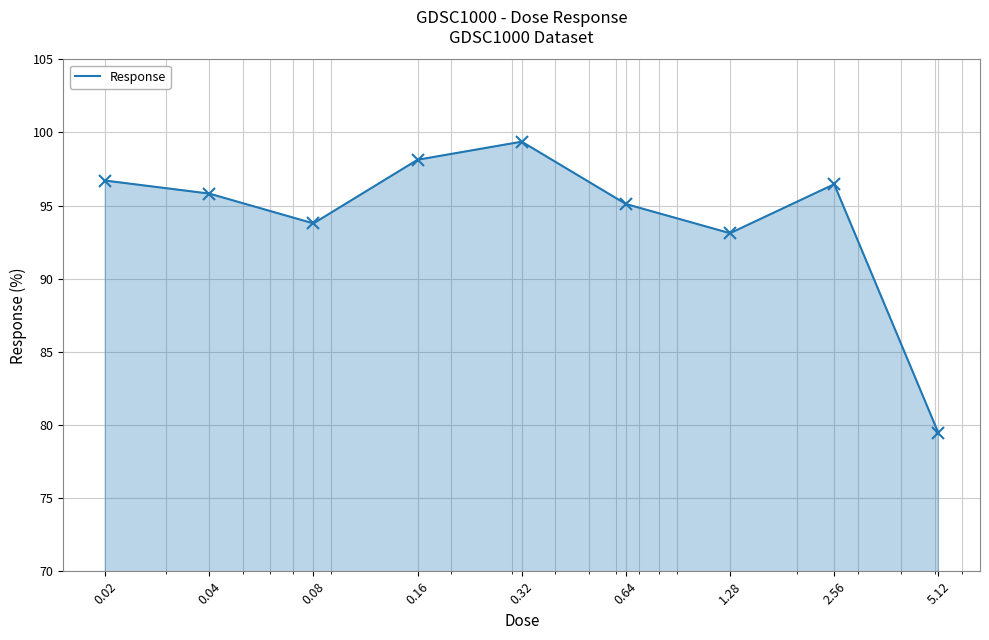

What is the greatest value displayed?

99.4